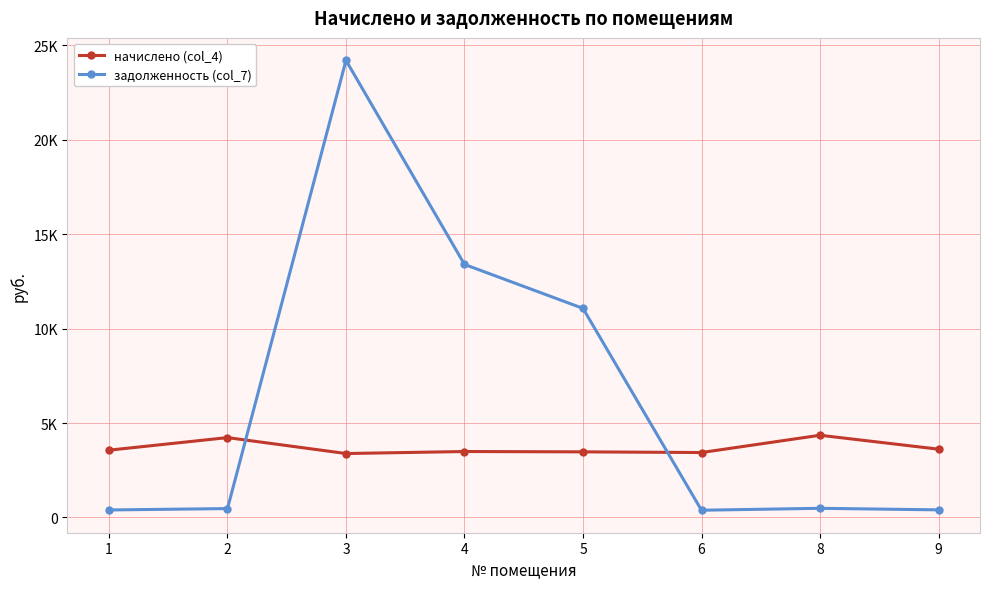

At which label does задолженность (col_7) reach its minimum?

6